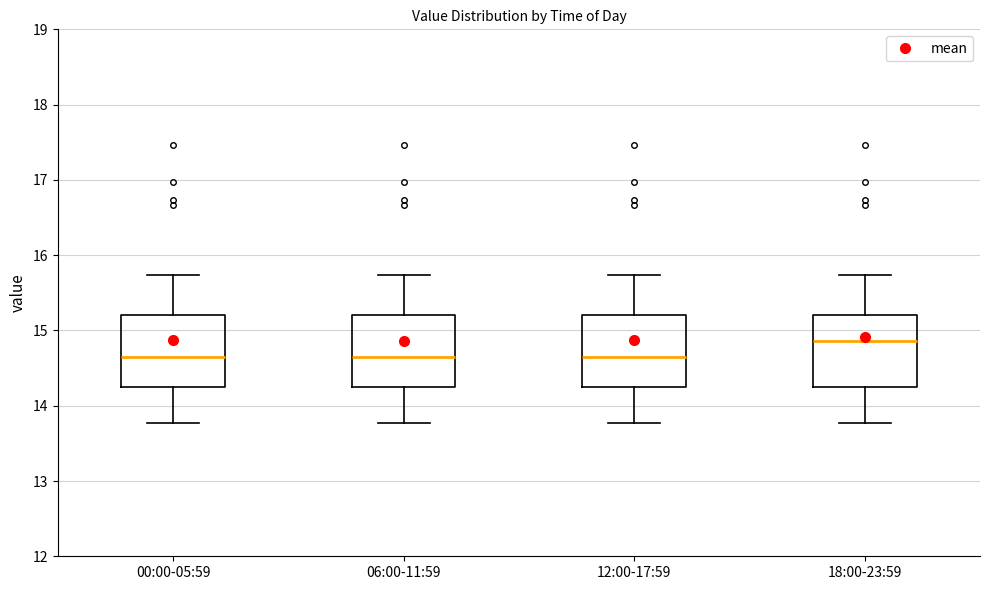

Reading left to right, read every box against the y-axis: the position of its median line, the range the box covers, and the ends of its whiskers. The values are not printed on the chart, so give them approximately, as read against the axis.

00:00-05:59: median 14.7, box 14.2 to 15.2, whiskers 13.8 to 15.7
06:00-11:59: median 14.7, box 14.2 to 15.2, whiskers 13.8 to 15.7
12:00-17:59: median 14.7, box 14.2 to 15.2, whiskers 13.8 to 15.7
18:00-23:59: median 14.9, box 14.2 to 15.2, whiskers 13.8 to 15.7